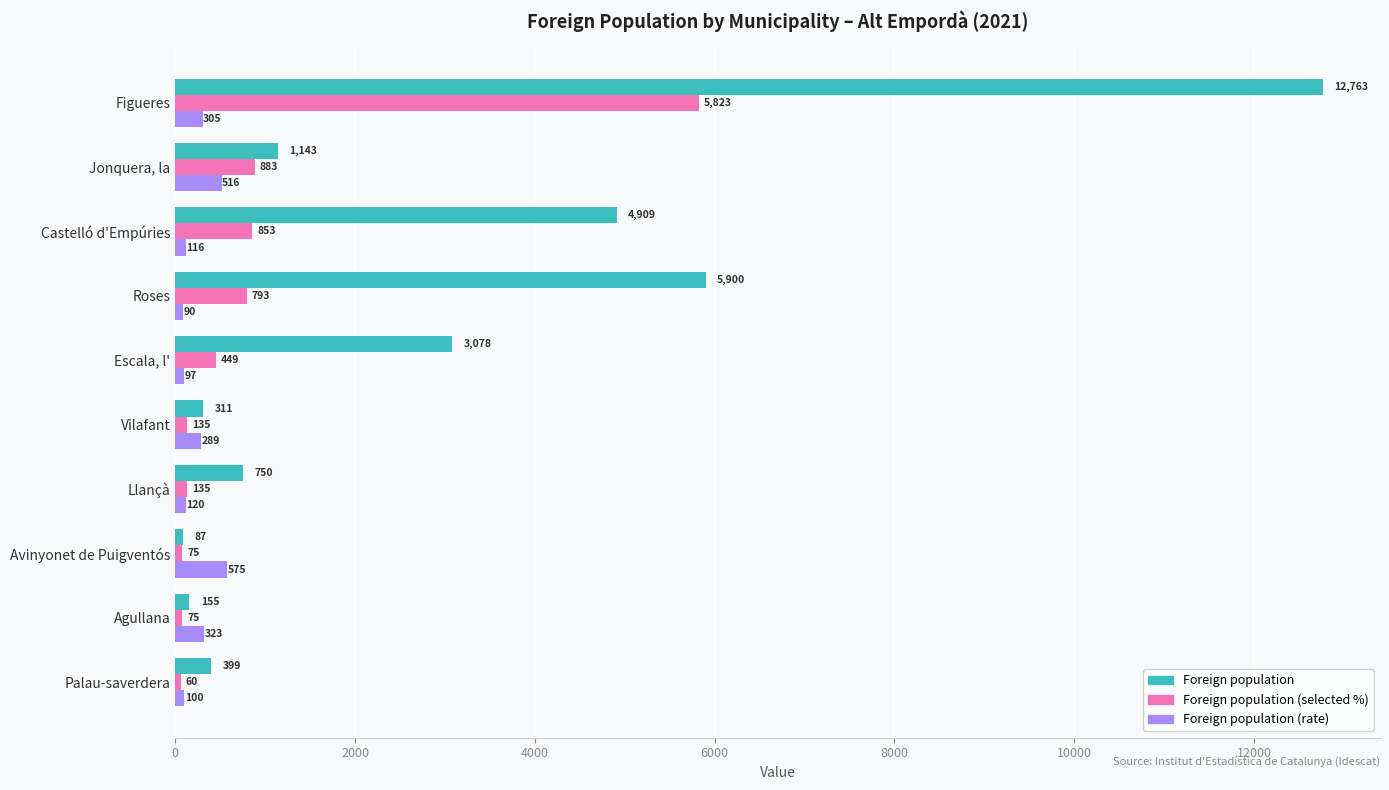

The value of Foreign population (selected %) at Escala, l' is 449. True or false?

True